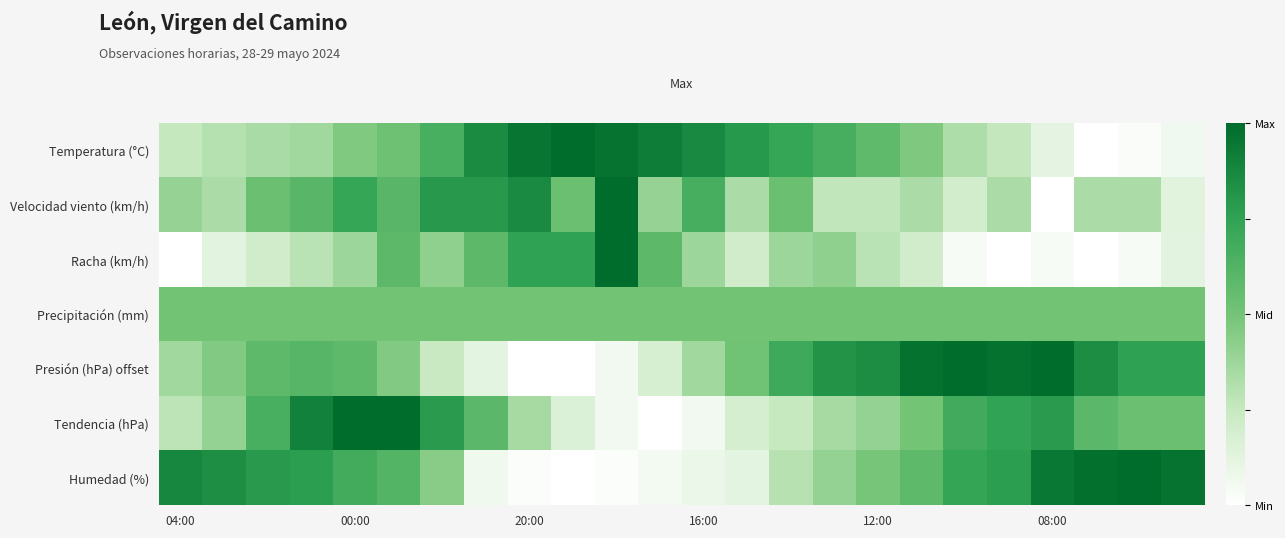

Which series has the widest spread of values?

Temperatura (°C)